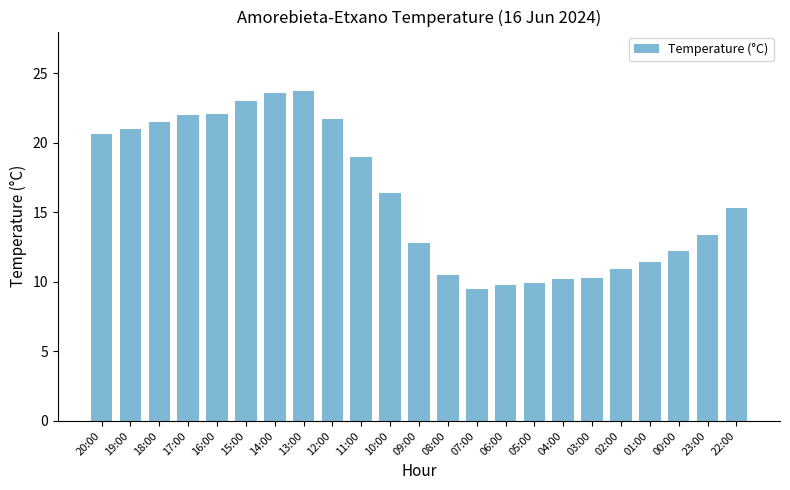

Where does the data first go above 15?

20:00